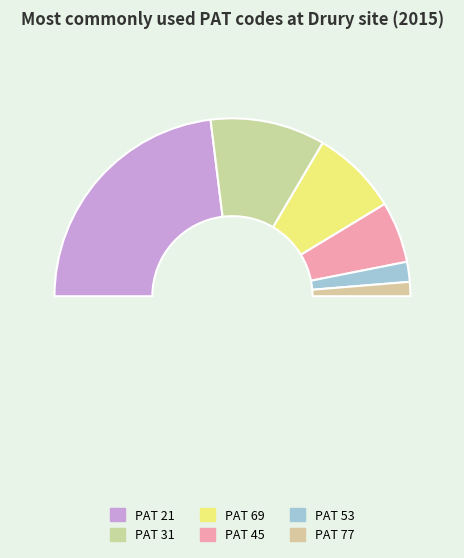

Is 401 the majority of the pie?

No